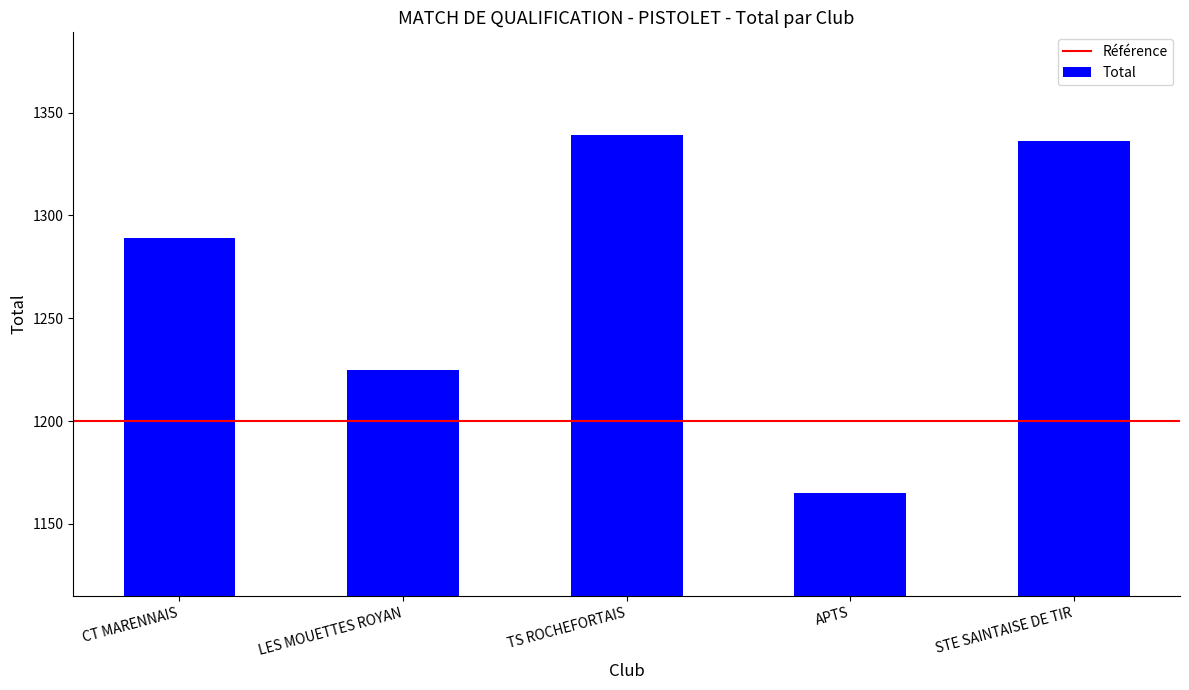

Which has a higher value, APTS or STE SAINTAISE DE TIR?

STE SAINTAISE DE TIR